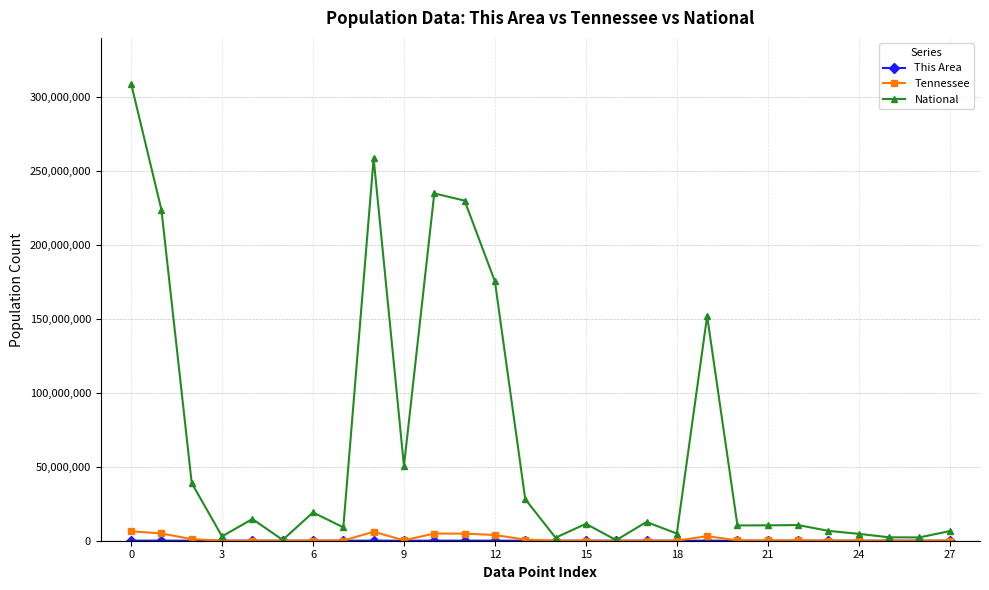

Which series has the largest range (max minus min)?

National